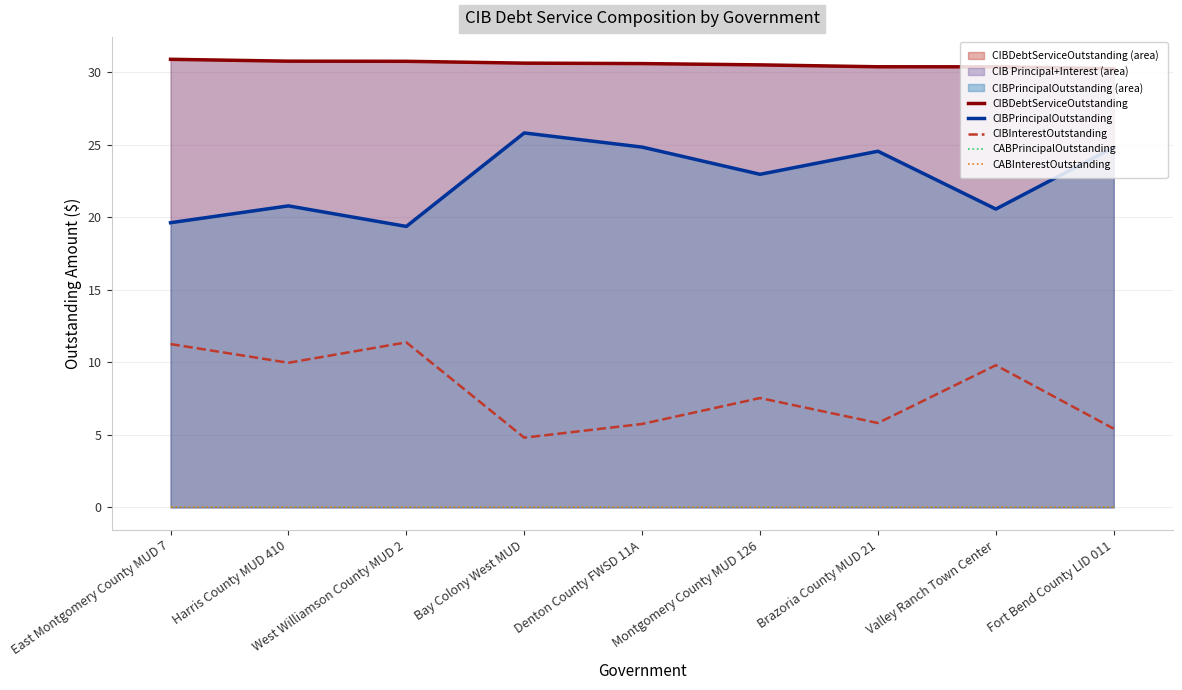

Which category has the highest value in the CIBPrincipalOutstanding series?

Bay Colony West MUD